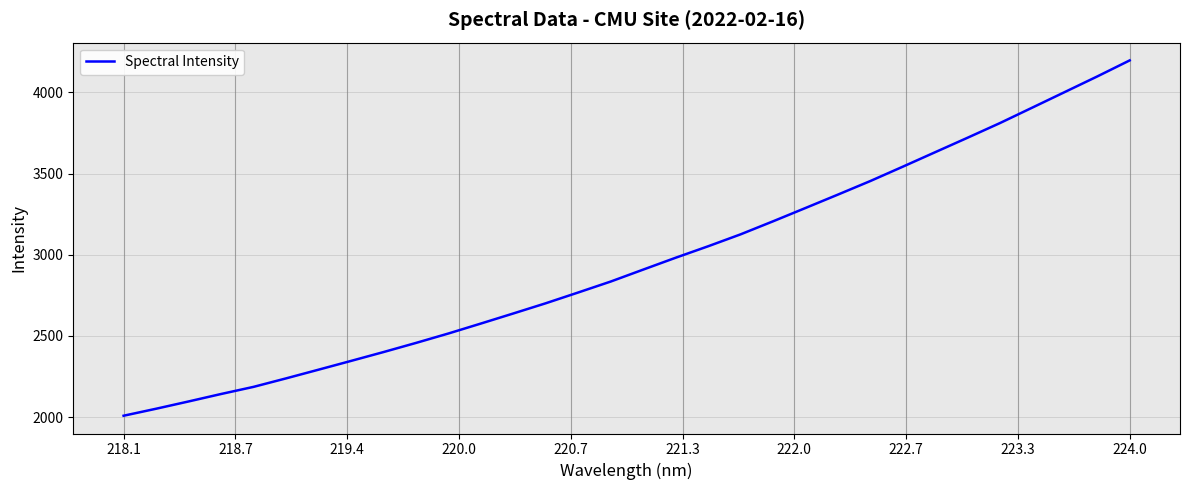

What is the smallest value displayed?

2008.5